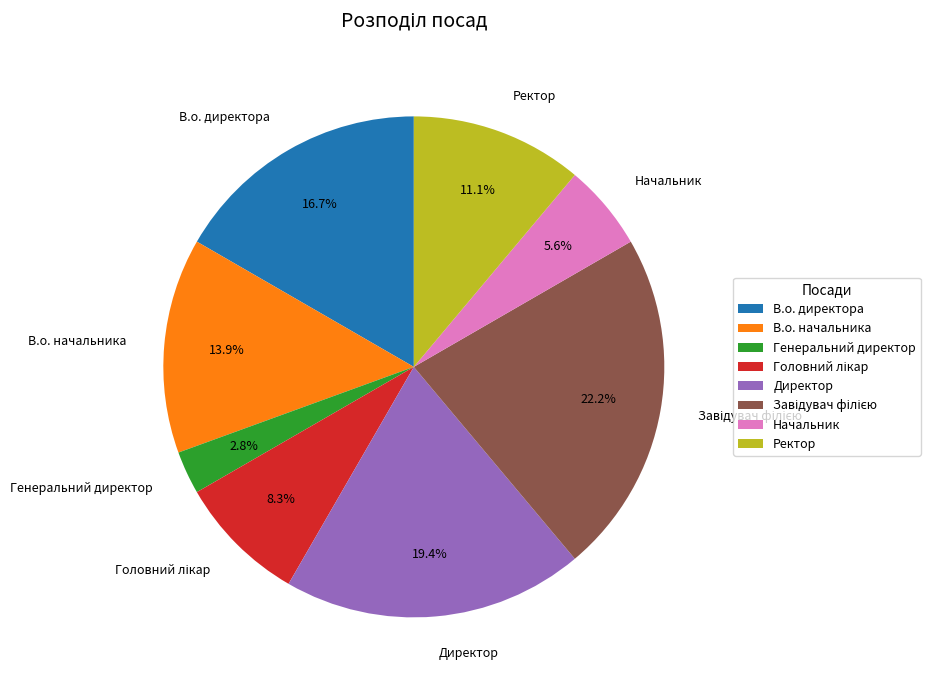

Combined, what portion of the pie is Генеральний директор and Ректор?

13.9%